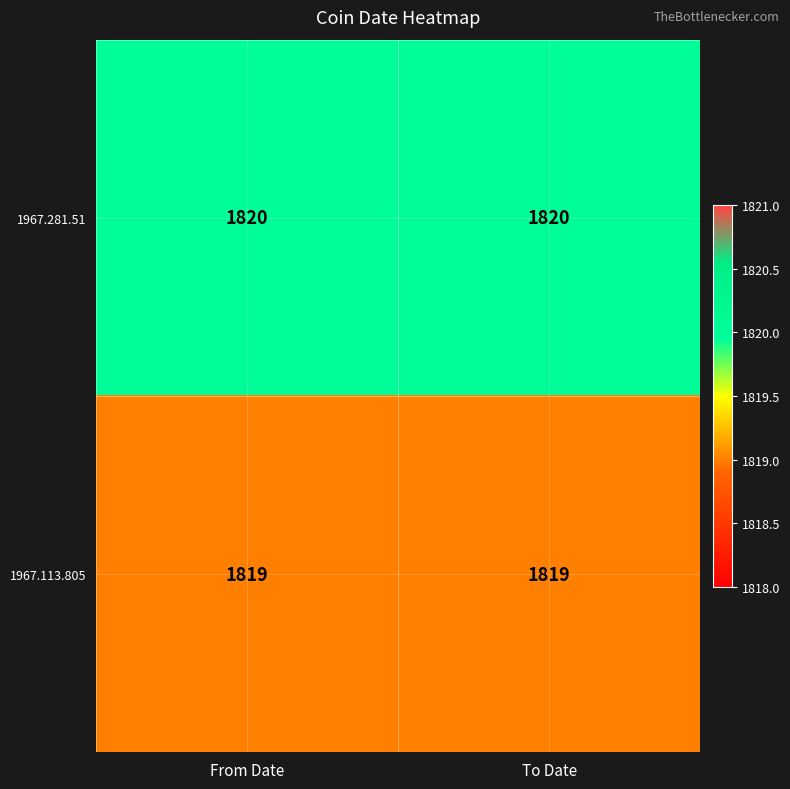

How many categories are shown in the chart?

2